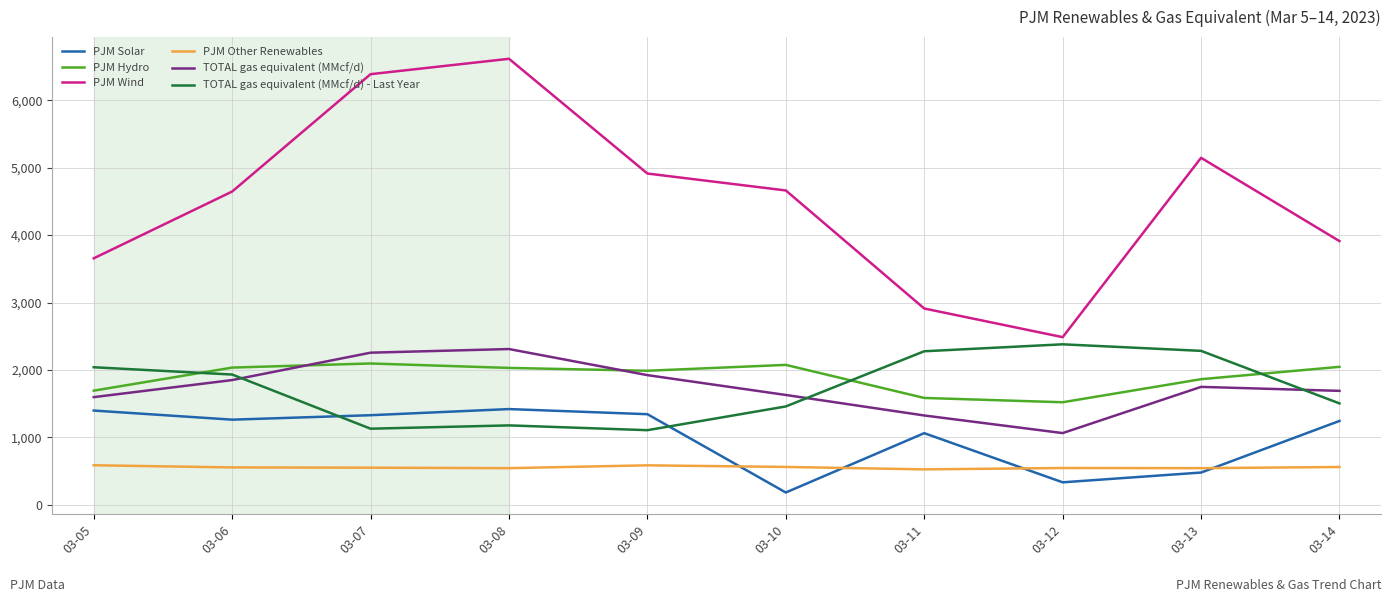

Which series changed the most between 03-06 and 03-13?

PJM Solar